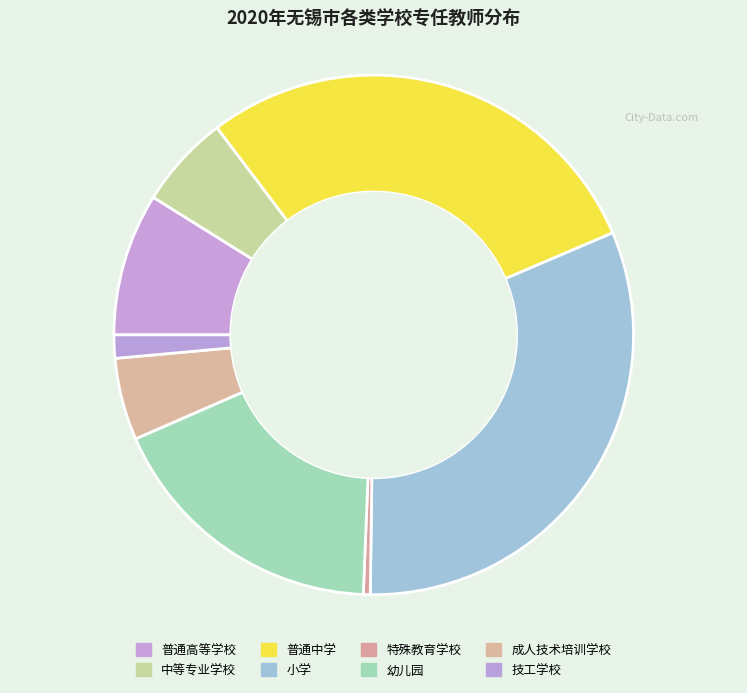

Is there any slice that represents more than half of the pie?

No